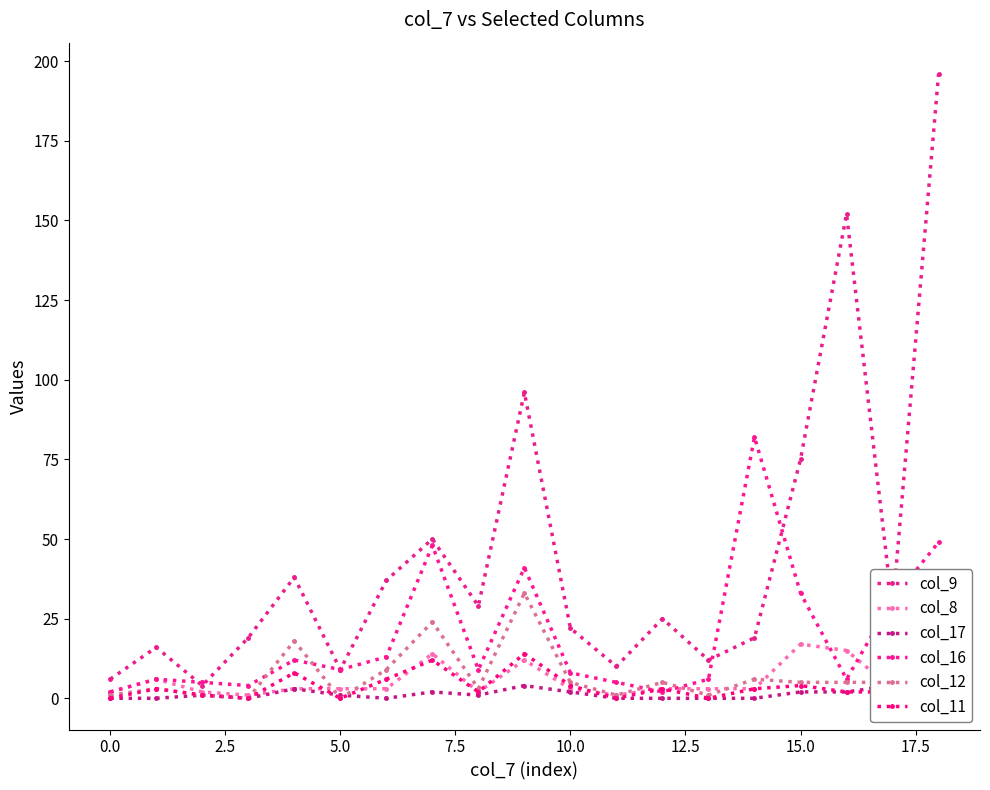

What is the value of the col_12 point at the 18th from the left?

5